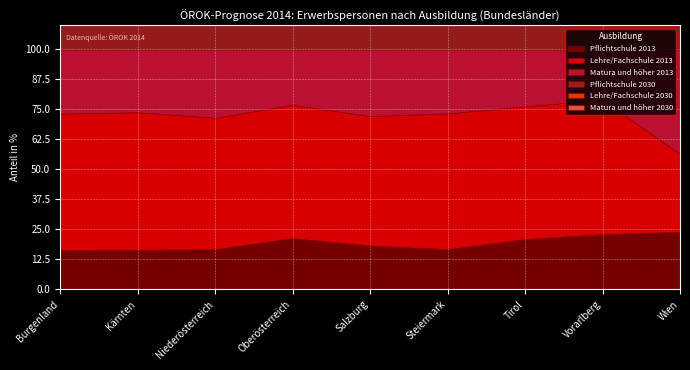

Reading left to right, list all the values displayed in this chart.

Pflichtschule 2013: 16.5	16.5	16.8	21.4	18.3	16.8	21.0	23.1	24.0
Lehre/Fachschule 2013: 56.8	57.3	54.7	55.5	53.9	56.5	55.3	55.9	32.5
Matura und höher 2013: 26.7	26.1	28.5	23.1	27.8	26.7	23.7	21.0	43.5
Pflichtschule 2030: 14.6	14.7	15.0	19.9	16.5	15.0	18.9	21.1	21.2
Lehre/Fachschule 2030: 54.1	54.0	51.4	52.1	50.5	52.5	52.3	53.9	30.6
Matura und höher 2030: 31.4	31.3	33.6	28.0	33.0	32.5	28.8	25.0	48.2